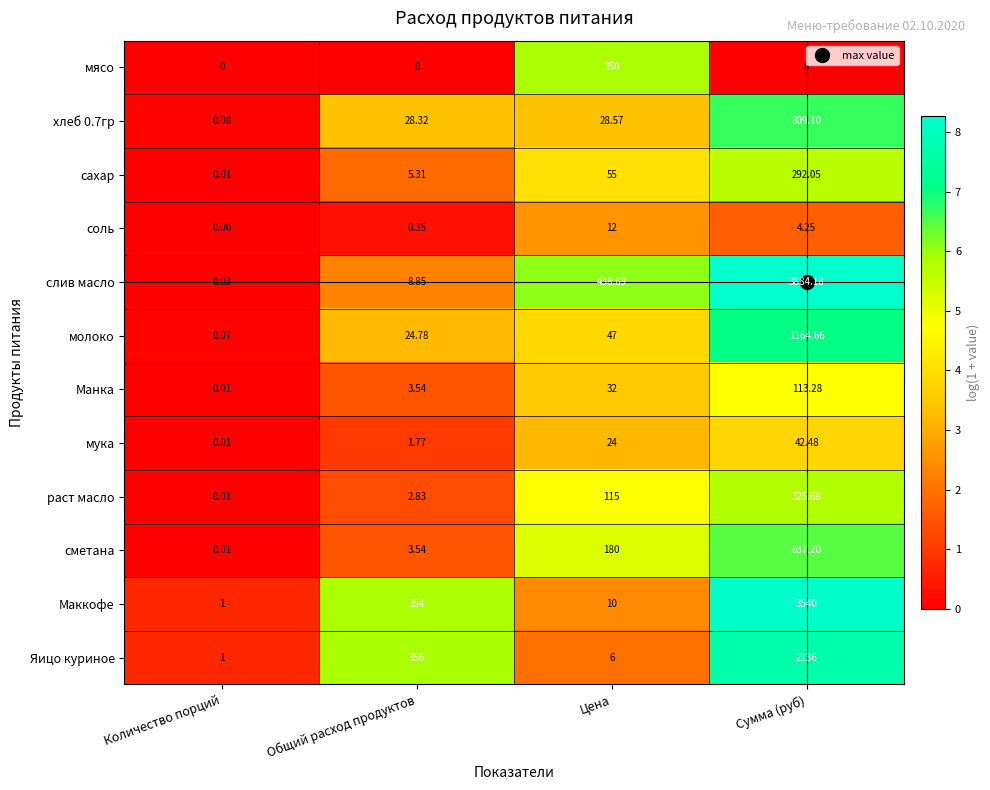

List the labels in order of Маккофе value, largest first.

Сумма (руб), Общий расход продуктов, Цена, Количество порций